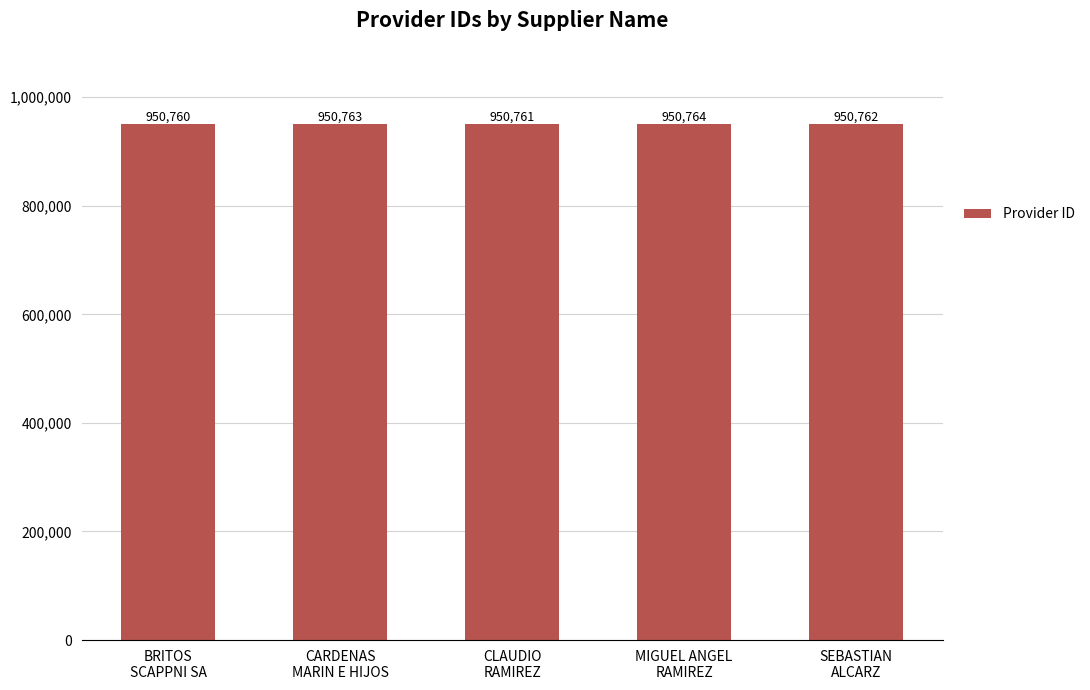

What is the difference between the maximum and minimum values?

4